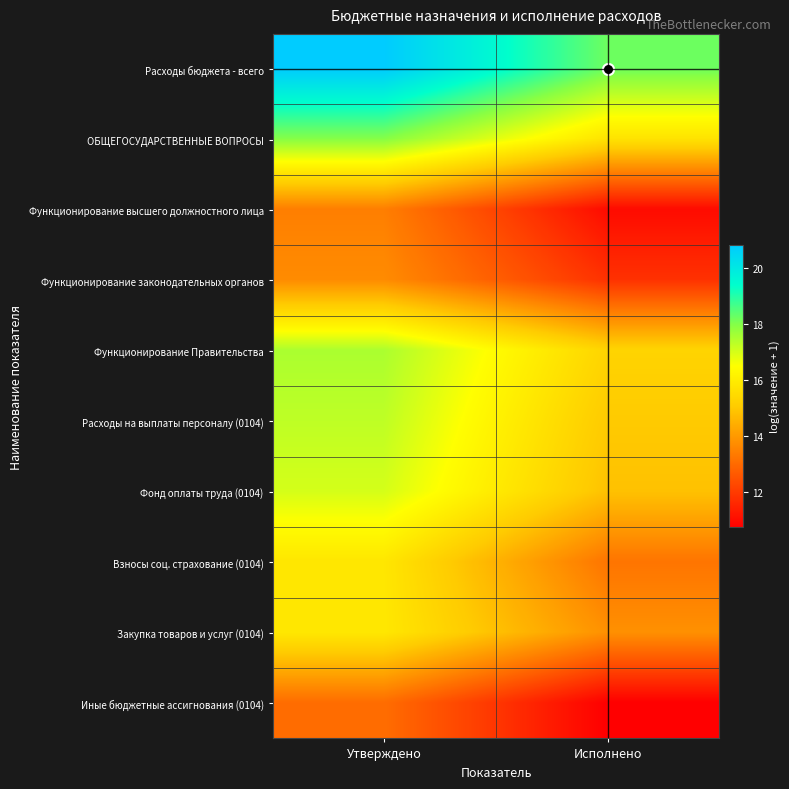

Which series has the largest total across all categories?

Расходы бюджета - всего